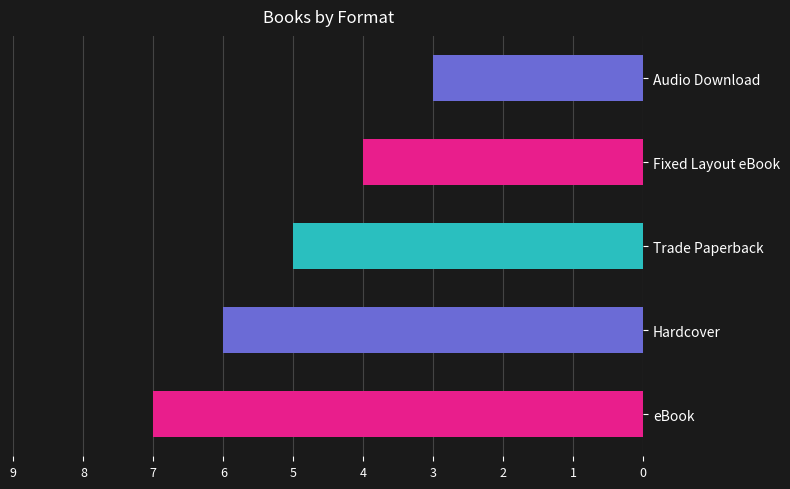

Between Hardcover and Trade Paperback, which is larger?

Hardcover